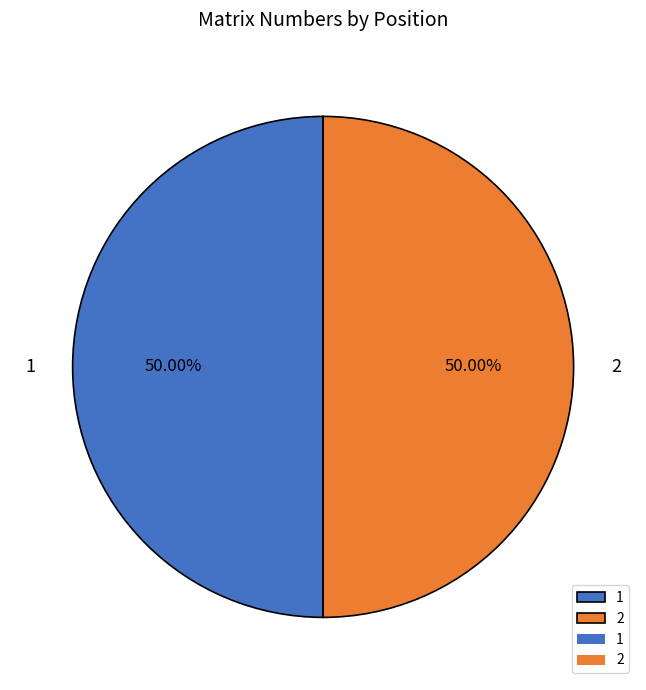

What is the ratio of the value at 1 to the value at 2?

1.0